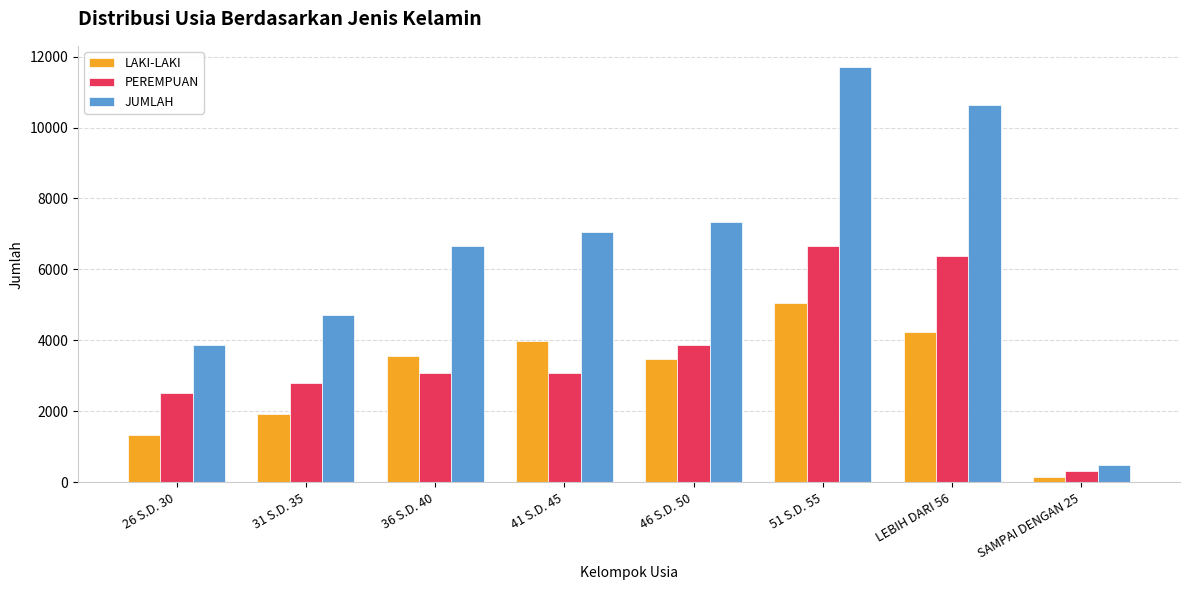

Is the value of PEREMPUAN at 41 S.D. 45 greater than the value of JUMLAH at 41 S.D. 45?

No